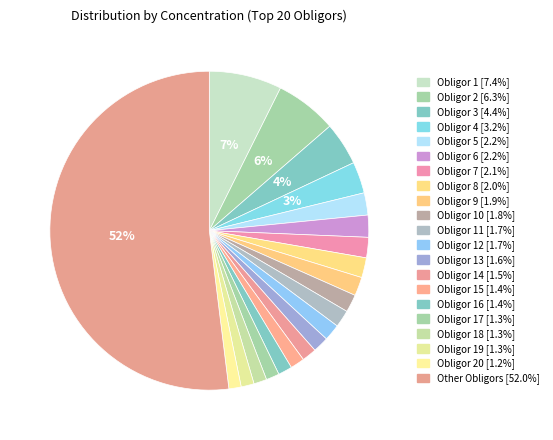

Which slice is the largest?

Resto de Deudores / Other Obligors